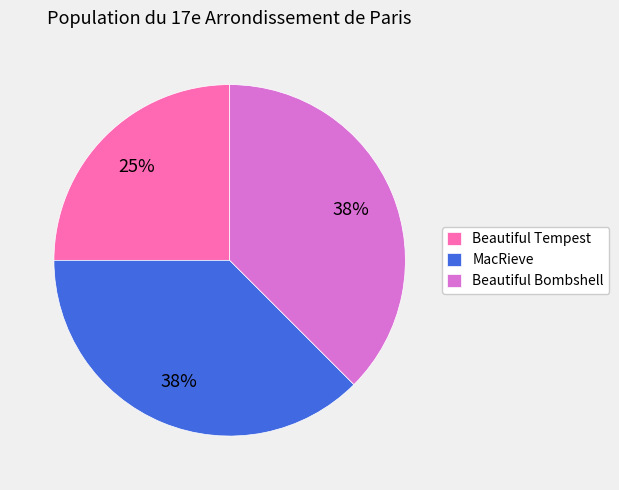

The MacRieve slice represents 38% of the pie. True or false?

True